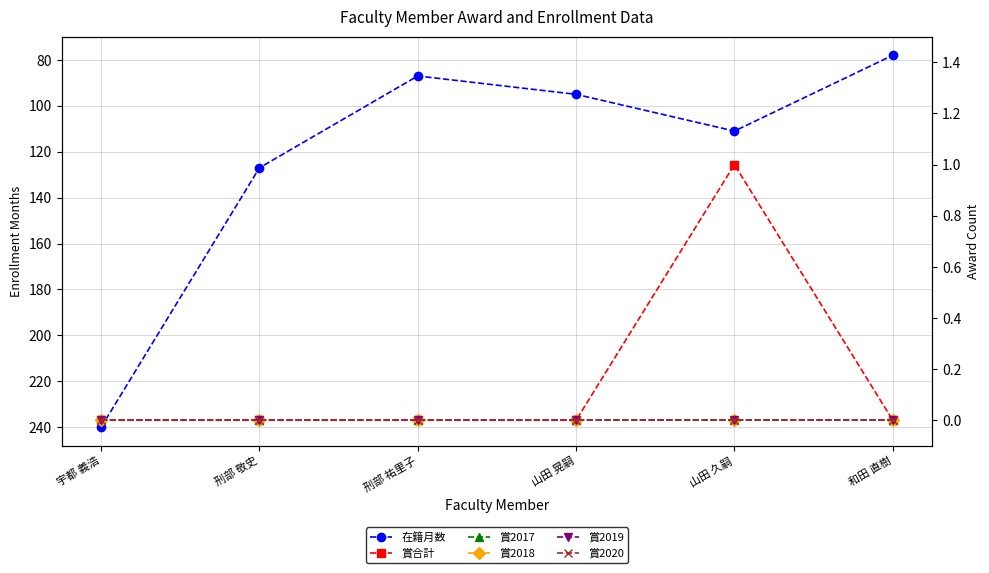

Where is the first local maximum for 賞合計?

山田 久嗣